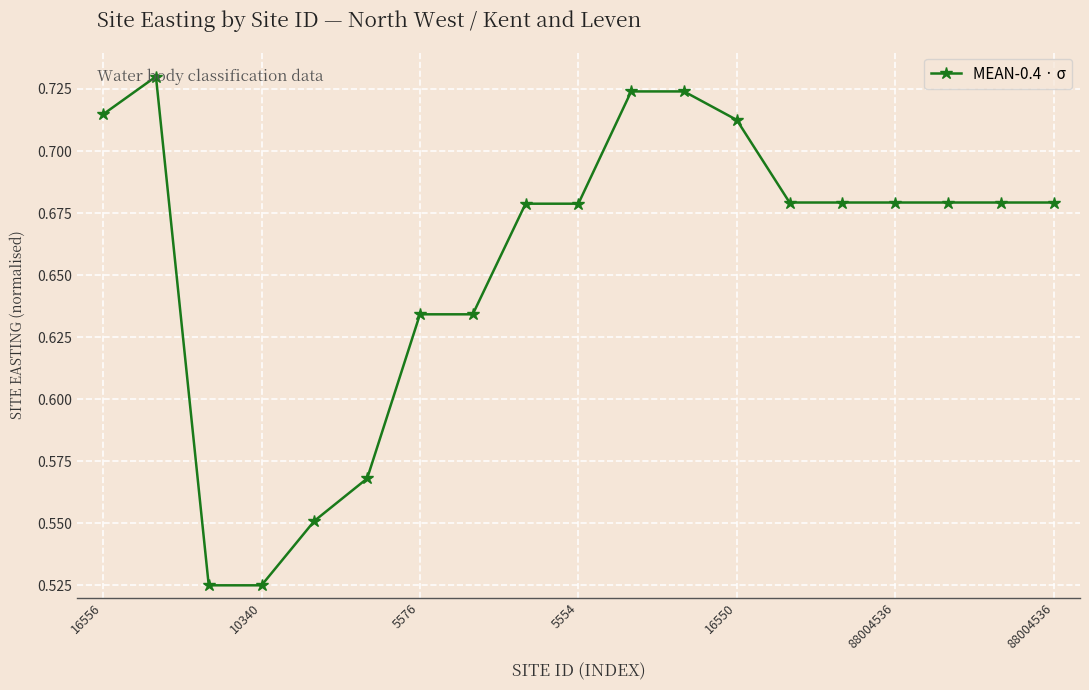

How many values are between 0 and 1?

19